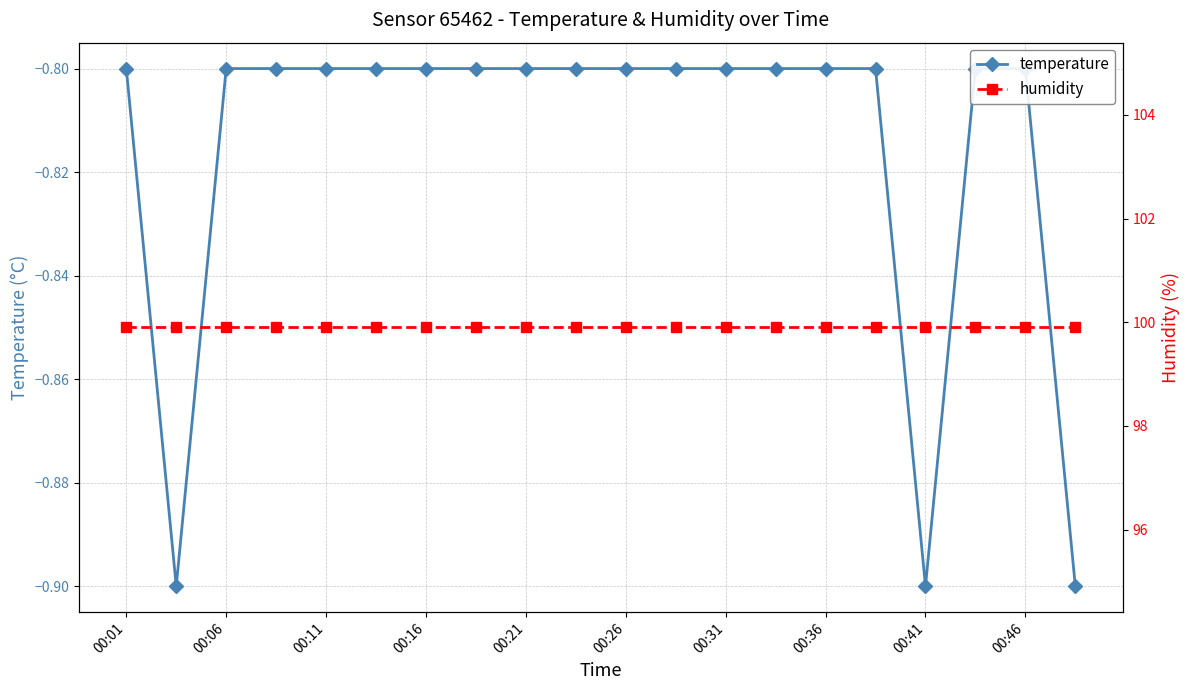

Is it true that humidity equals 99.9 at 00:36?

True